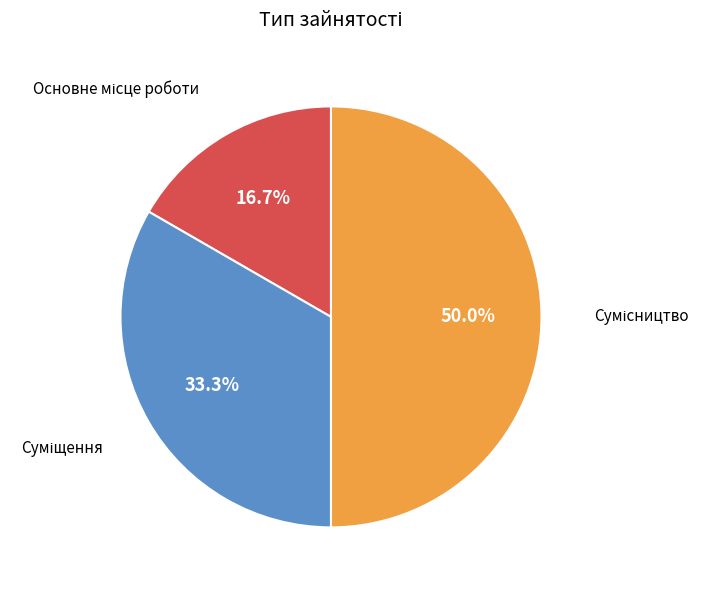

To the nearest percent, what is the difference between the largest and smallest slice percentages?

33%